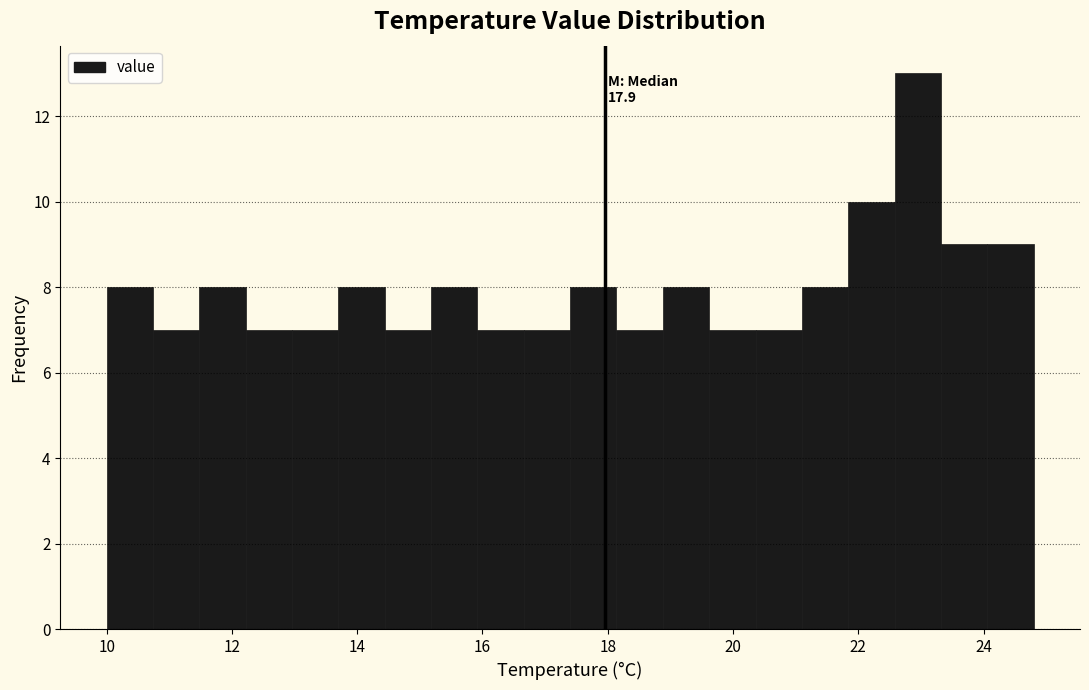

Read against the x-axis, roughly where is the centre of the tallest bar?

23.0